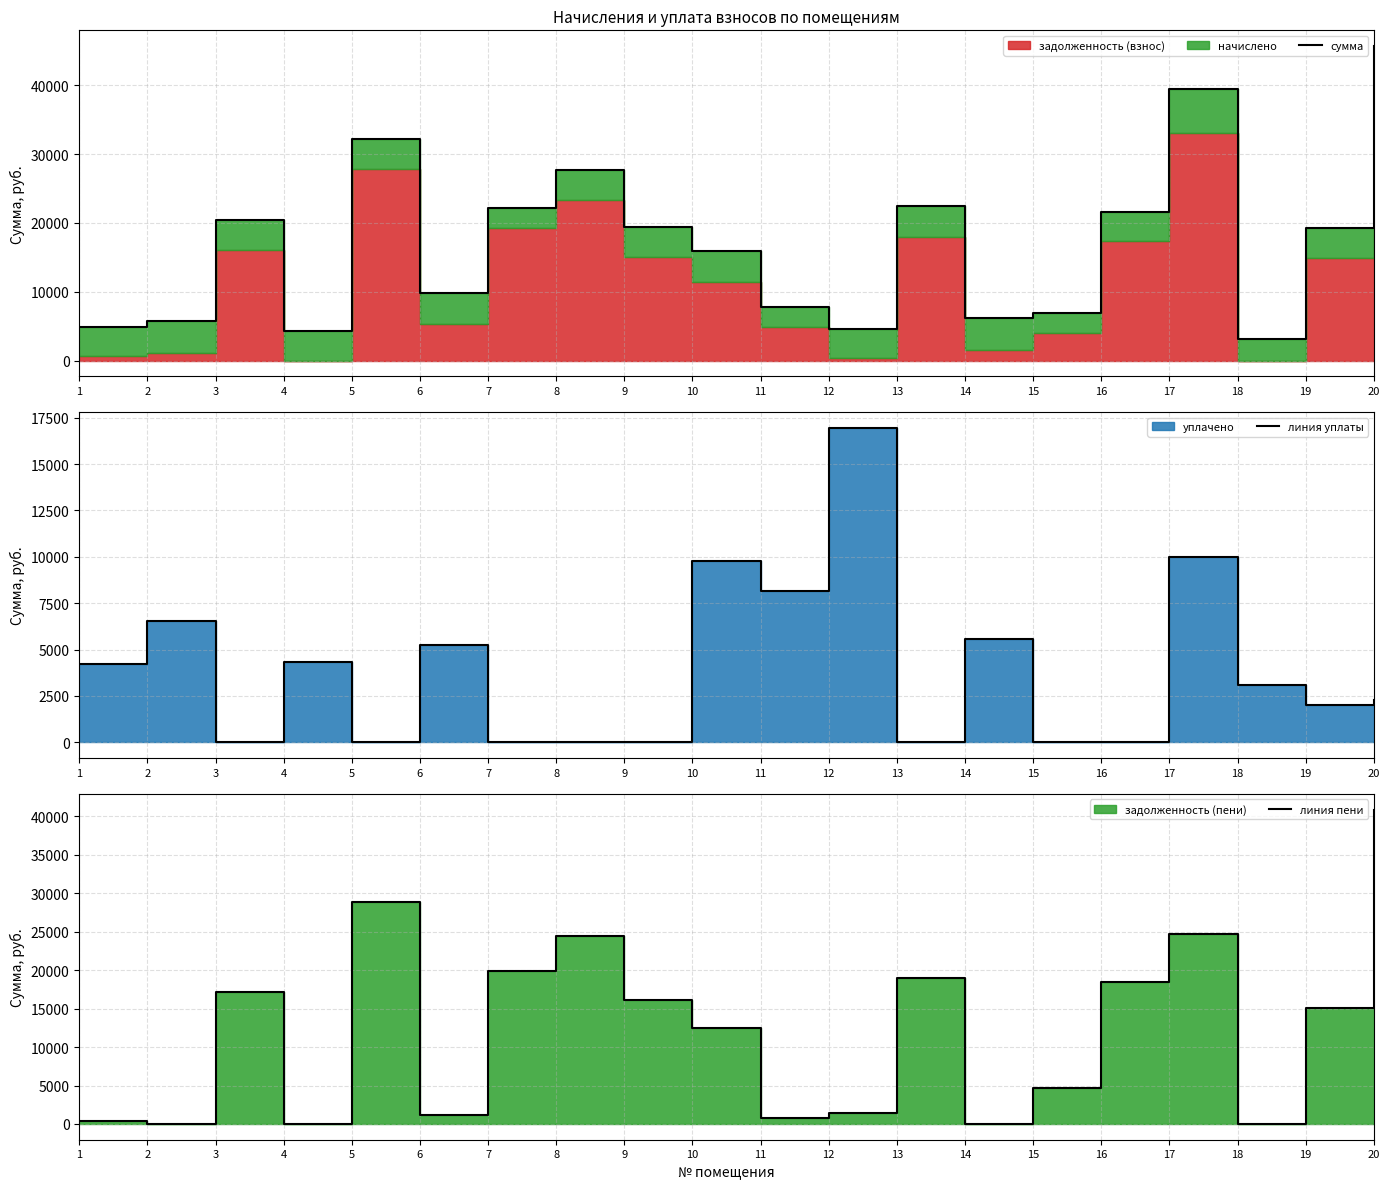

Does the chart display data point markers on the line(s)?

No